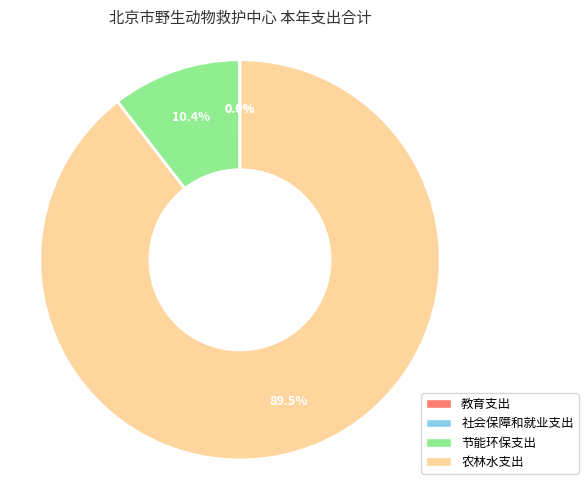

How much of the chart is everything except 节能环保支出?

89.6%